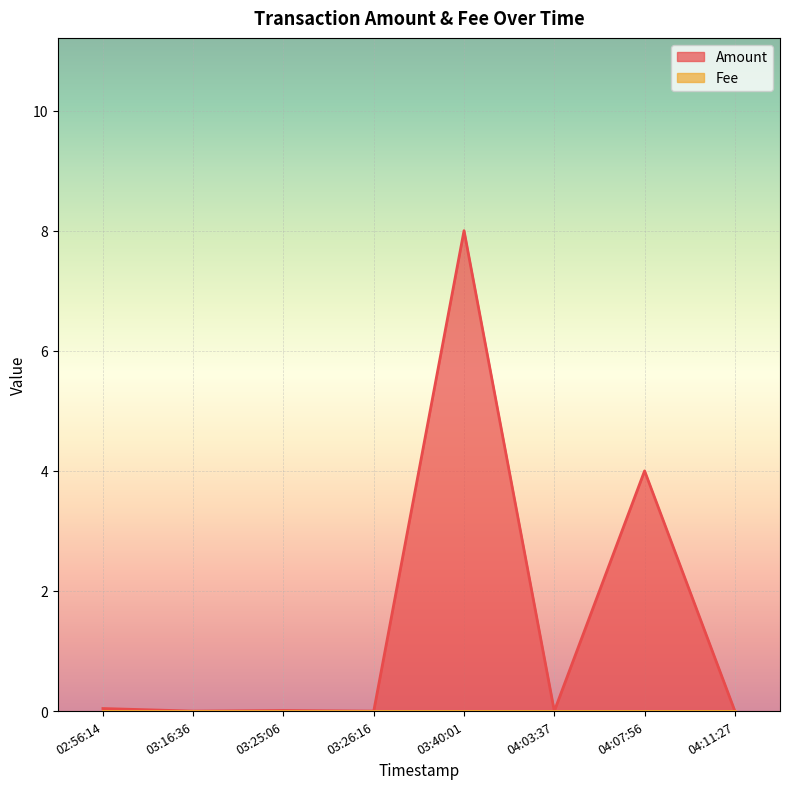

After their last crossing, which series has the higher values: Fee or Amount?

Amount